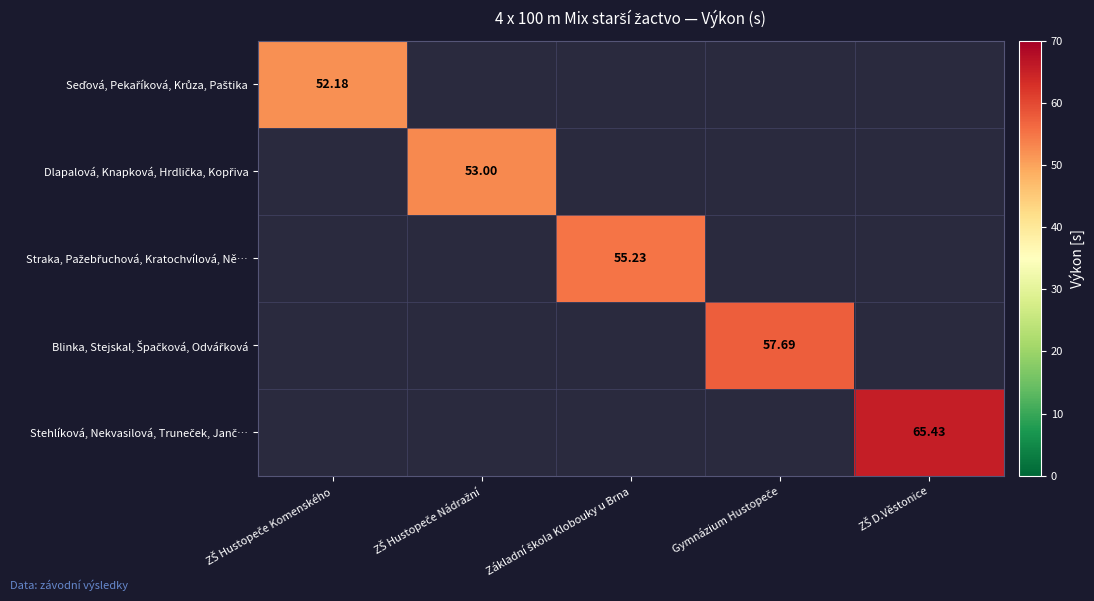

Is the value of Straka, Pažebřuchová, Kratochvílová, Ně… at ZŠ Hustopeče Nádražní greater than the value of Blinka, Stejskal, Špačková, Odvářková at Gymnázium Hustopeče?

No